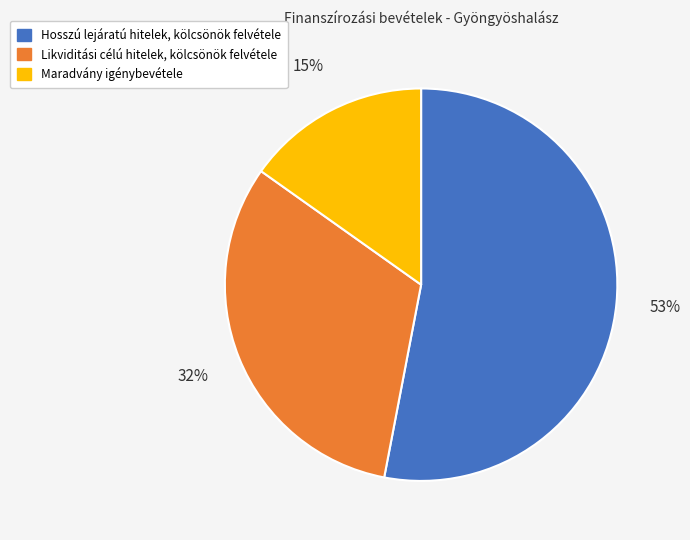

Is it true that Maradvány igénybevétele is 29% of the pie?

False